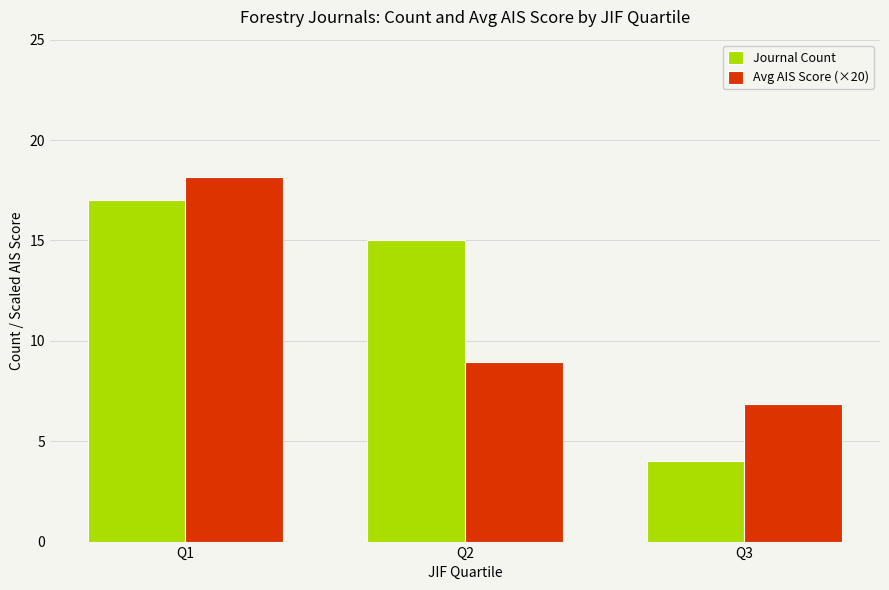

What is the average value of the Avg AIS Score (×20) series?

11.3